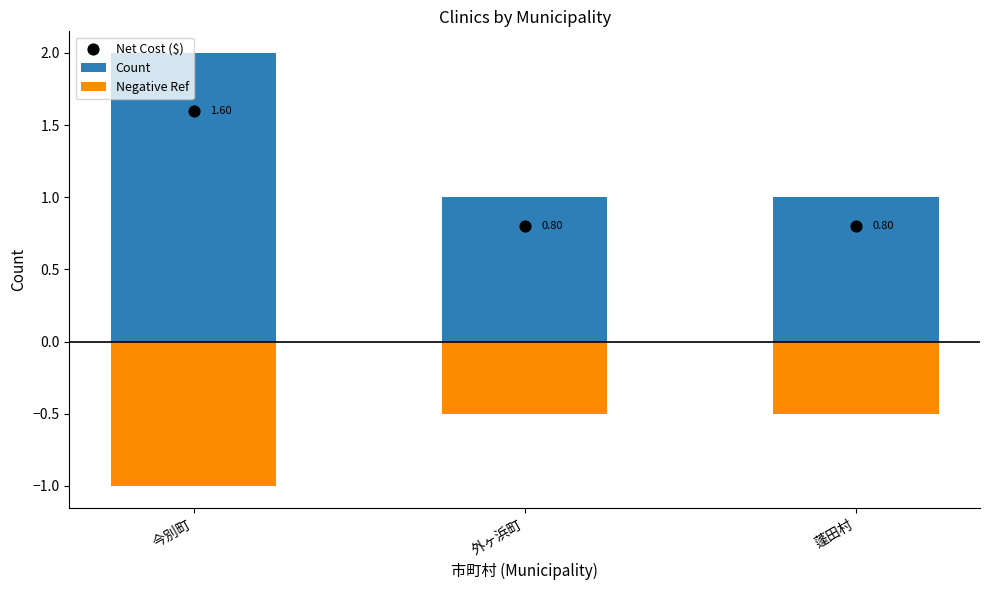

What is the total value across all series at 今別町?

1.0